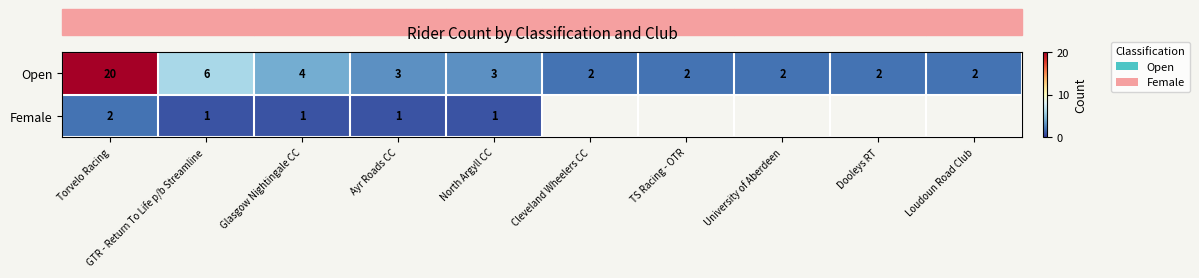

Where is Open nearest to the value 11?

GTR - Return To Life p/b Streamline